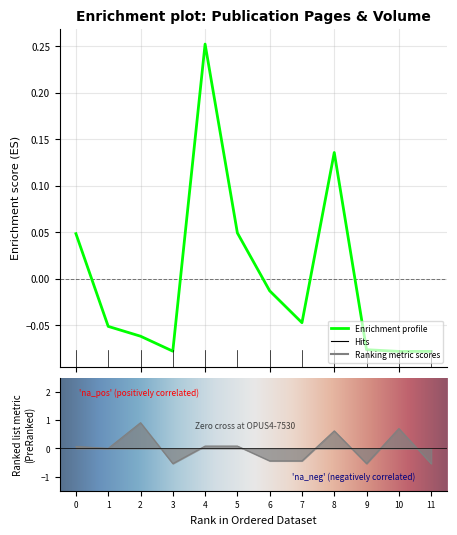

What is the maximum value shown in the chart?

0.9